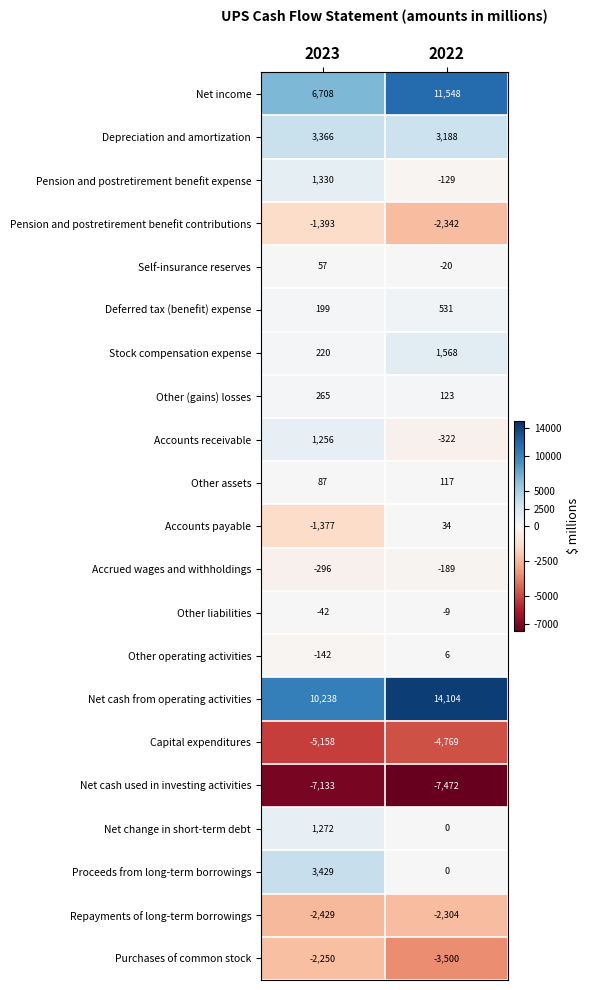

What is the difference between the Purchases of common stock values at 2022 and 2023?

1250